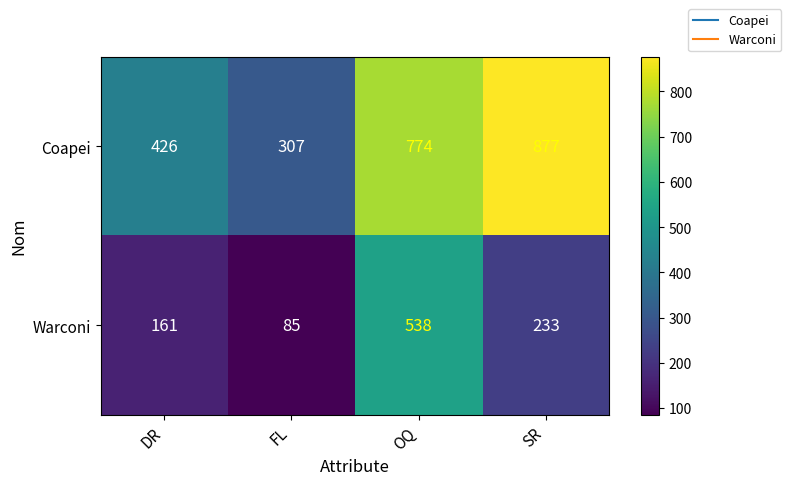

Read the Warconi value at FL.

85